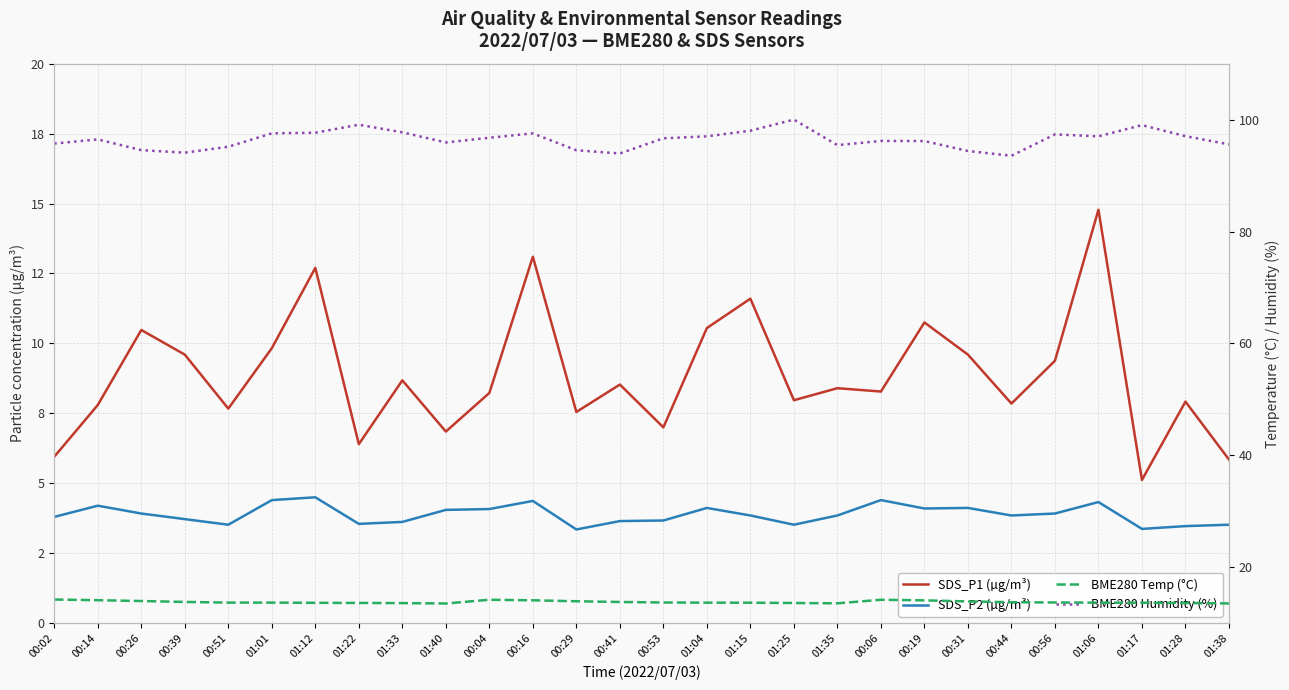

Is it true that SDS_P2 (µg/m³) equals 2.8 at 01:04?

False